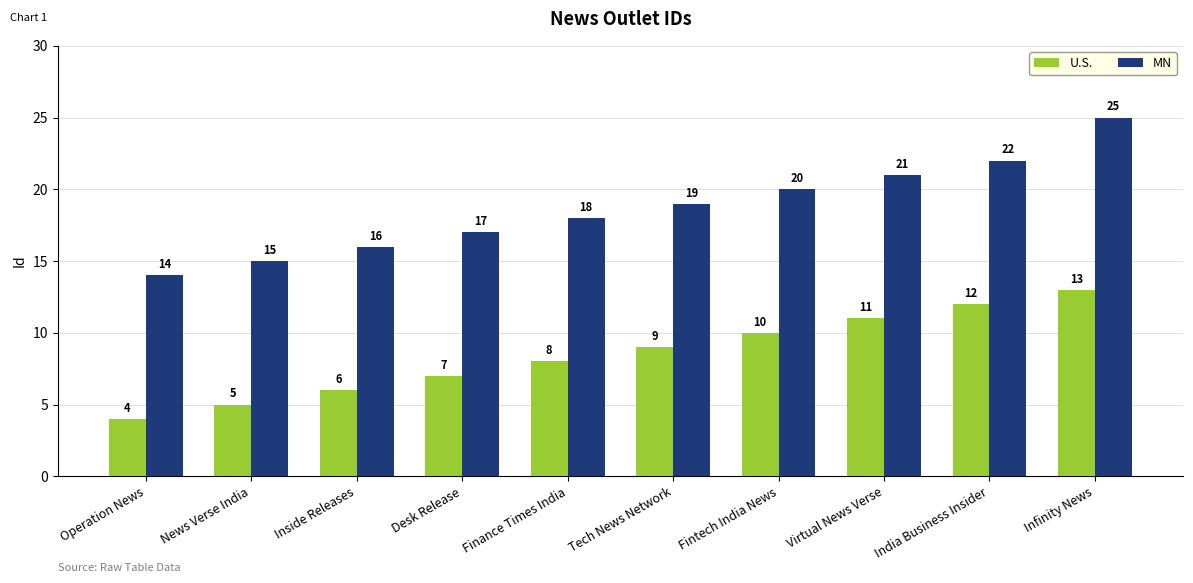

What is the average value of the MN series?

19